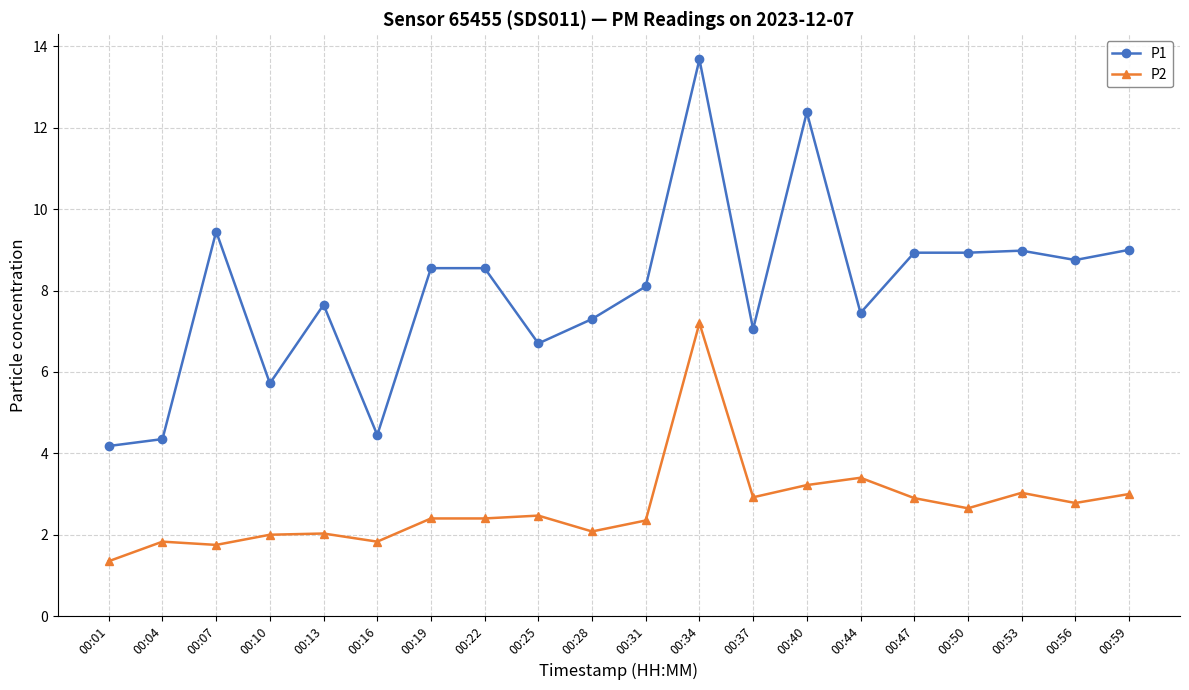

The value of P2 at 00:40 is 4.3. True or false?

False